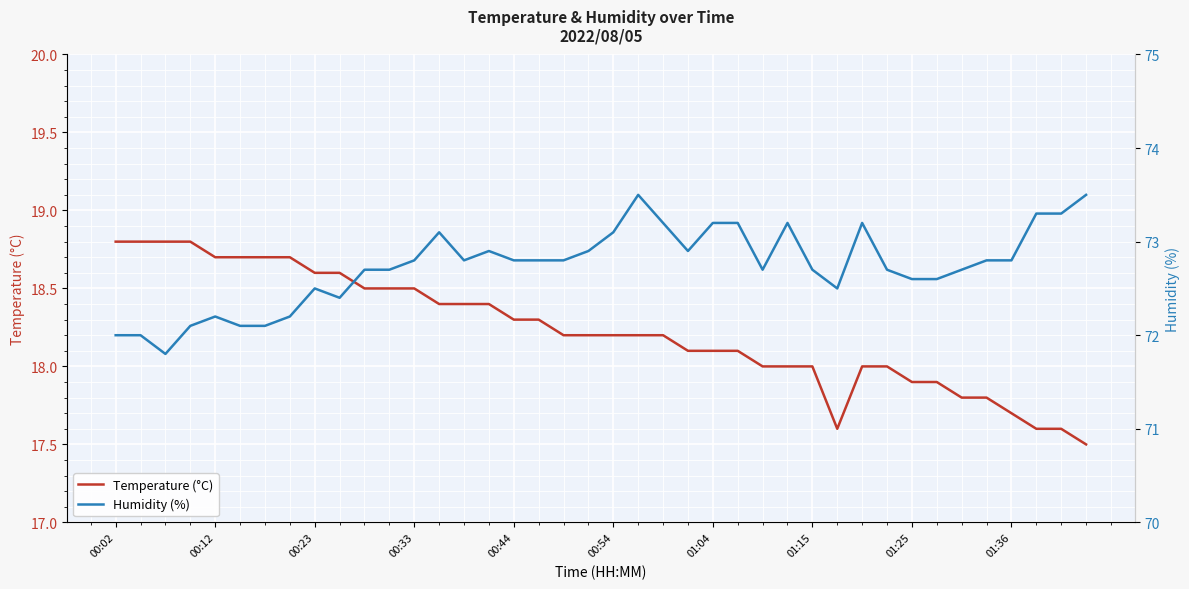

True or false: Temperature (°C) has a value of 31.7 at 15.

False